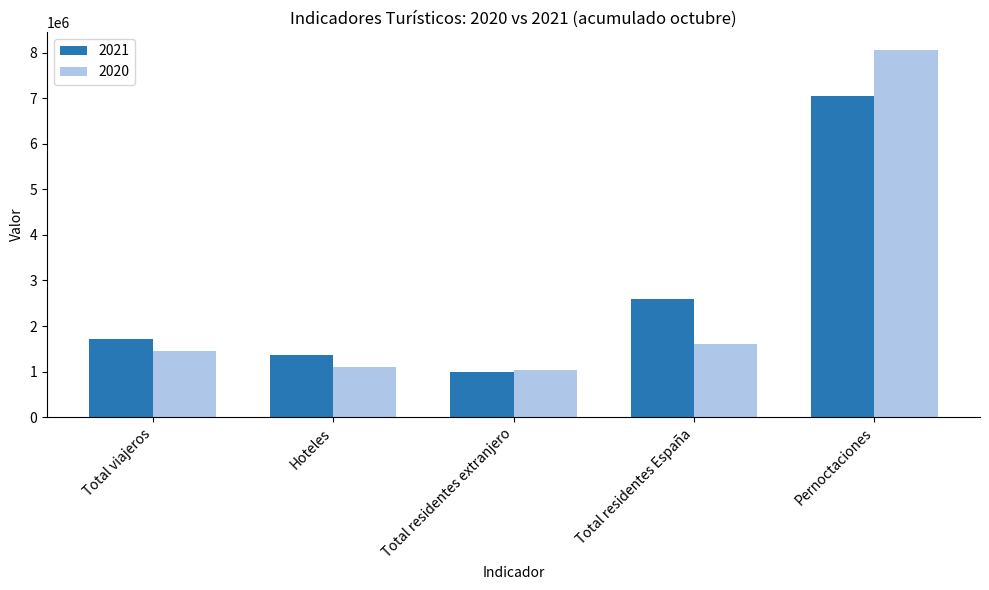

What is the difference between the 2020 values at Pernoctaciones and Total residentes España?

6450700